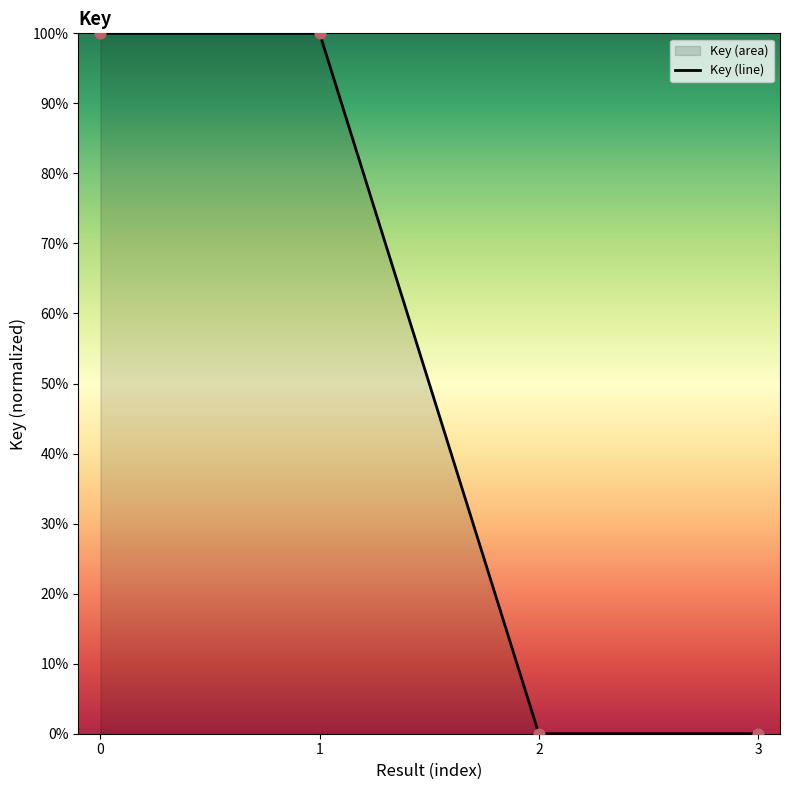

What is the change in value from 1 to 3?

-1